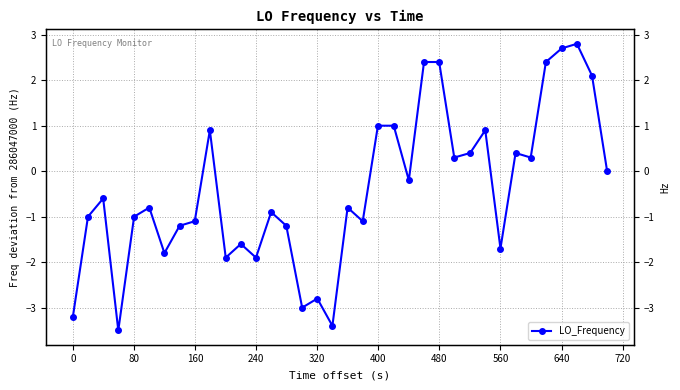

Count the number of values greater than 0.

14